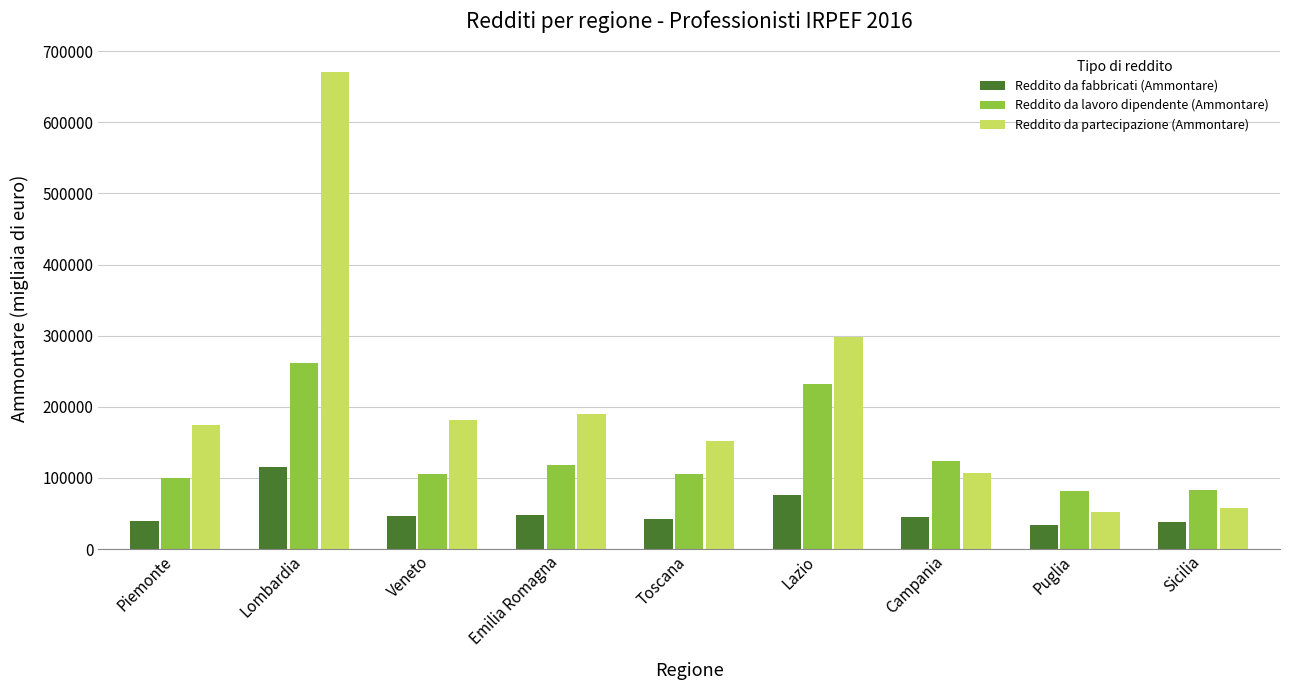

The Reddito da fabbricati (Ammontare) series shows 45566 at Campania. True or false?

True